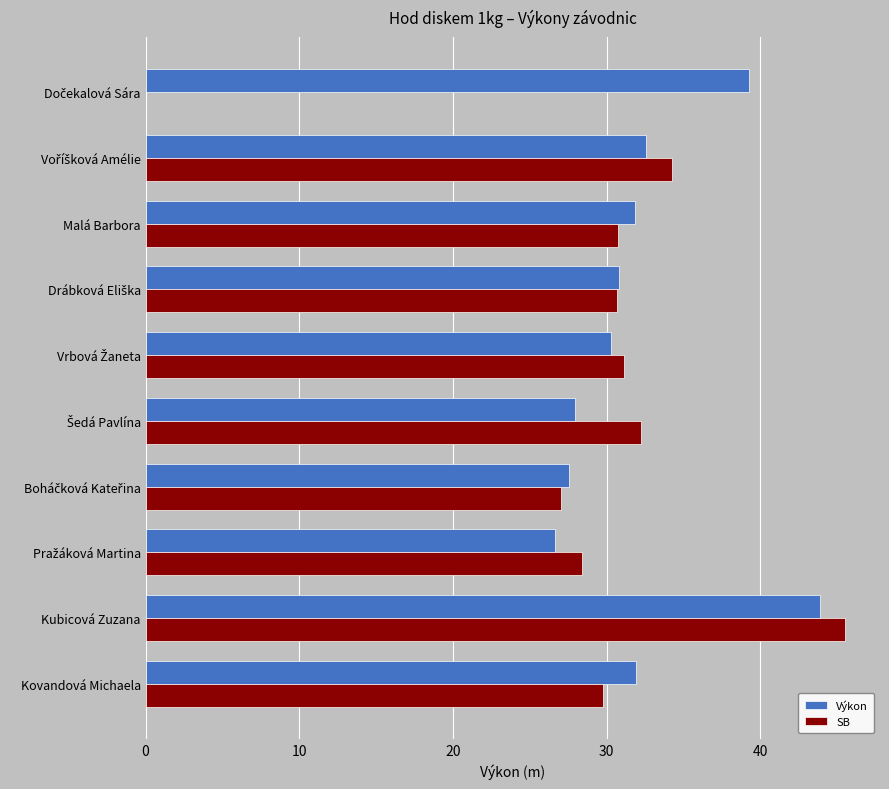

What are all the series names shown in the legend?

Výkon, SB